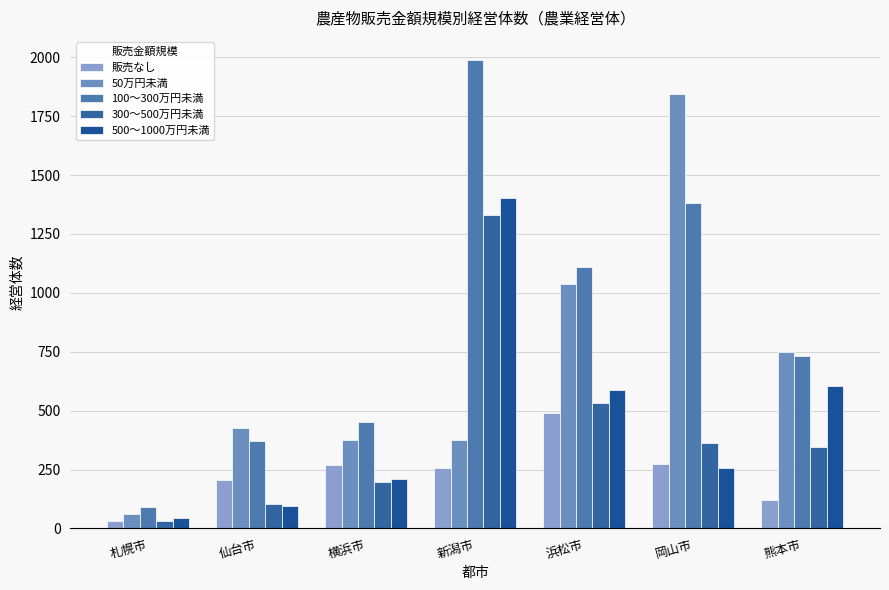

How many data points in 300～500万円未満 are less than 346?

3